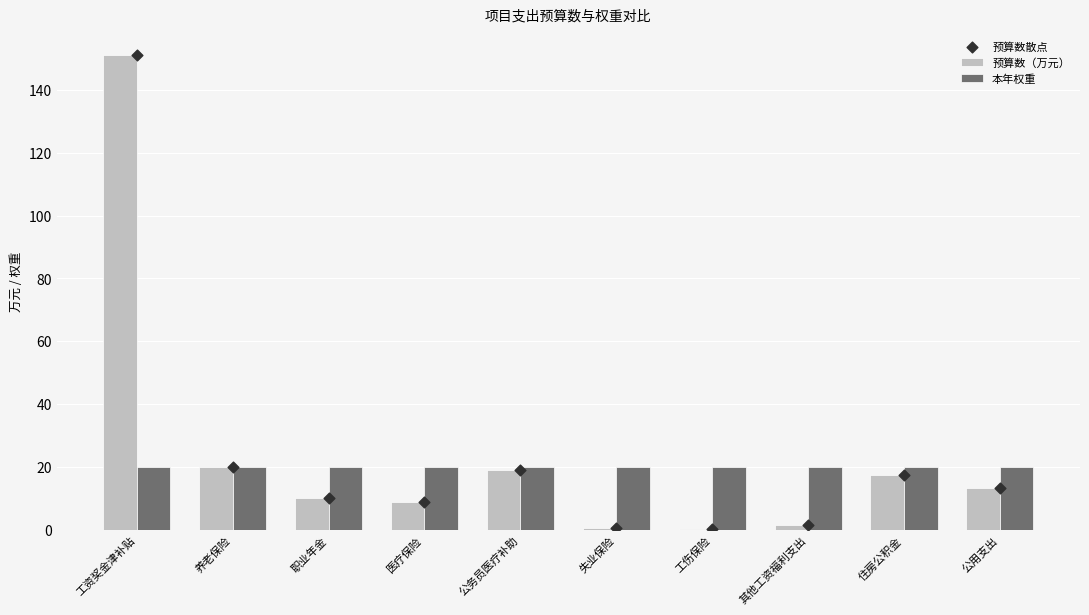

At how many categories does at least one series exceed 56?

1